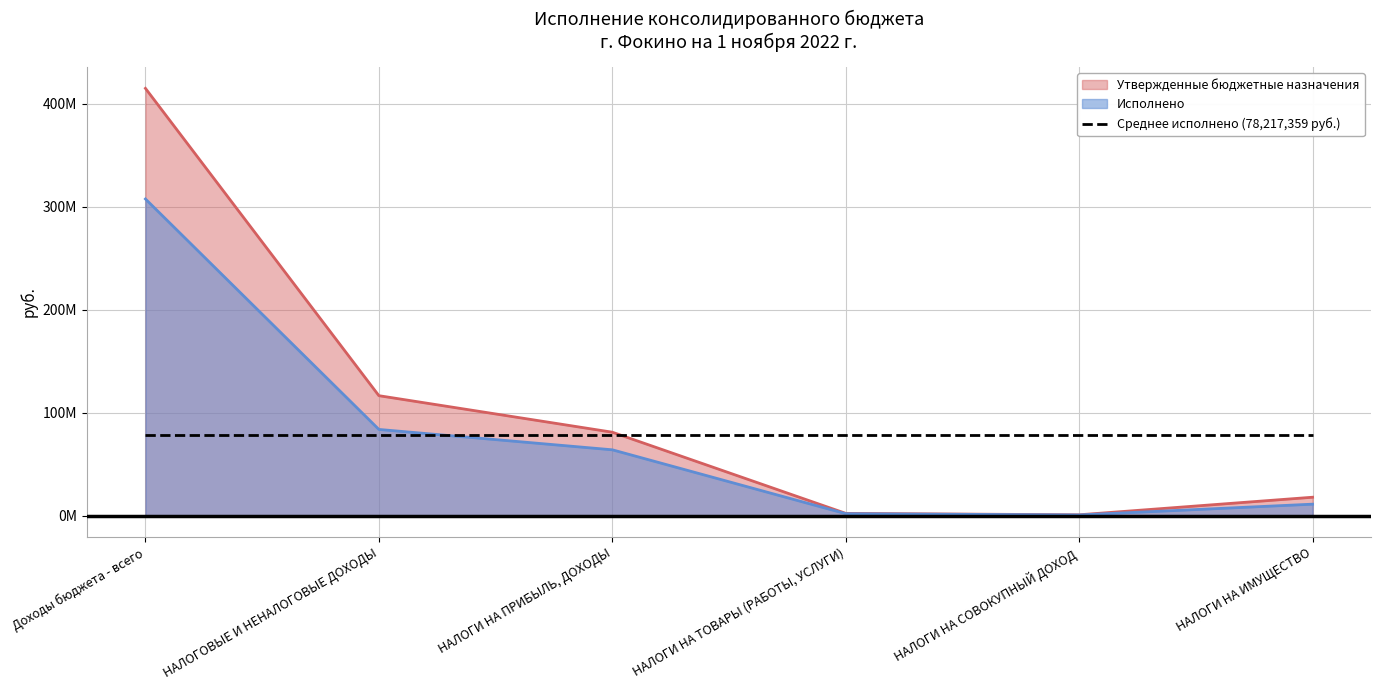

Between НАЛОГОВЫЕ И НЕНАЛОГОВЫЕ ДОХОДЫ and НАЛОГИ НА ПРИБЫЛЬ, ДОХОДЫ, which series saw the biggest shift?

Утвержденные бюджетные назначения